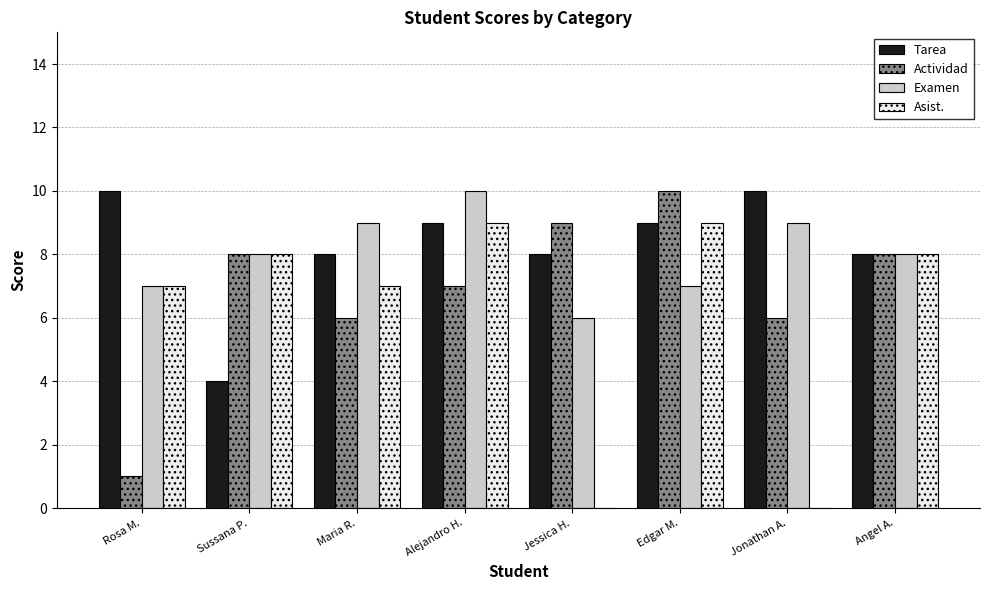

Read the Tarea value at Jonathan A..

10